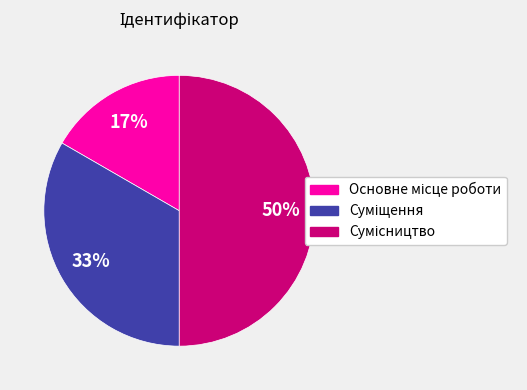

To the nearest percent, what is the average slice percentage?

33%